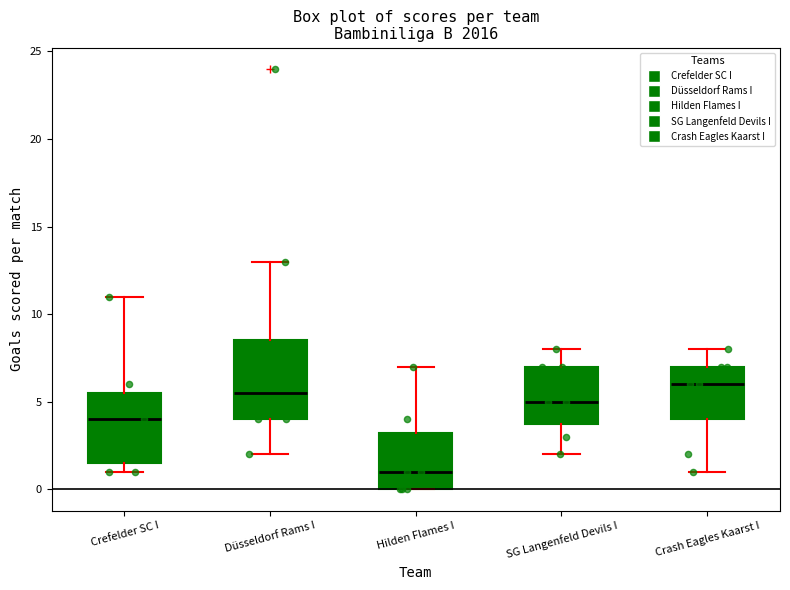

Which box is the tallest, from its lower edge to its upper edge?

Düsseldorf Rams I